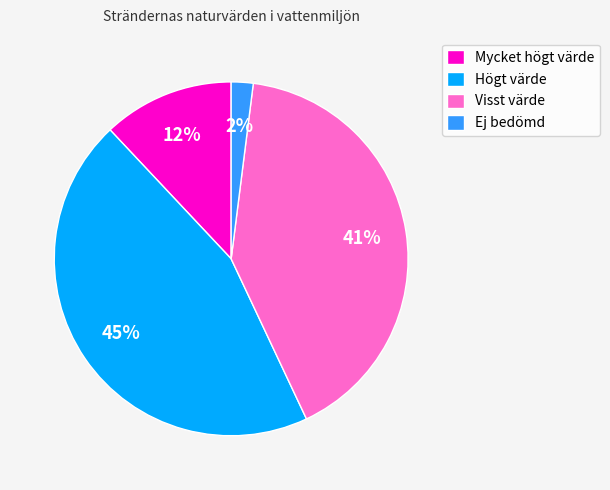

Count the number of slices in the pie.

4